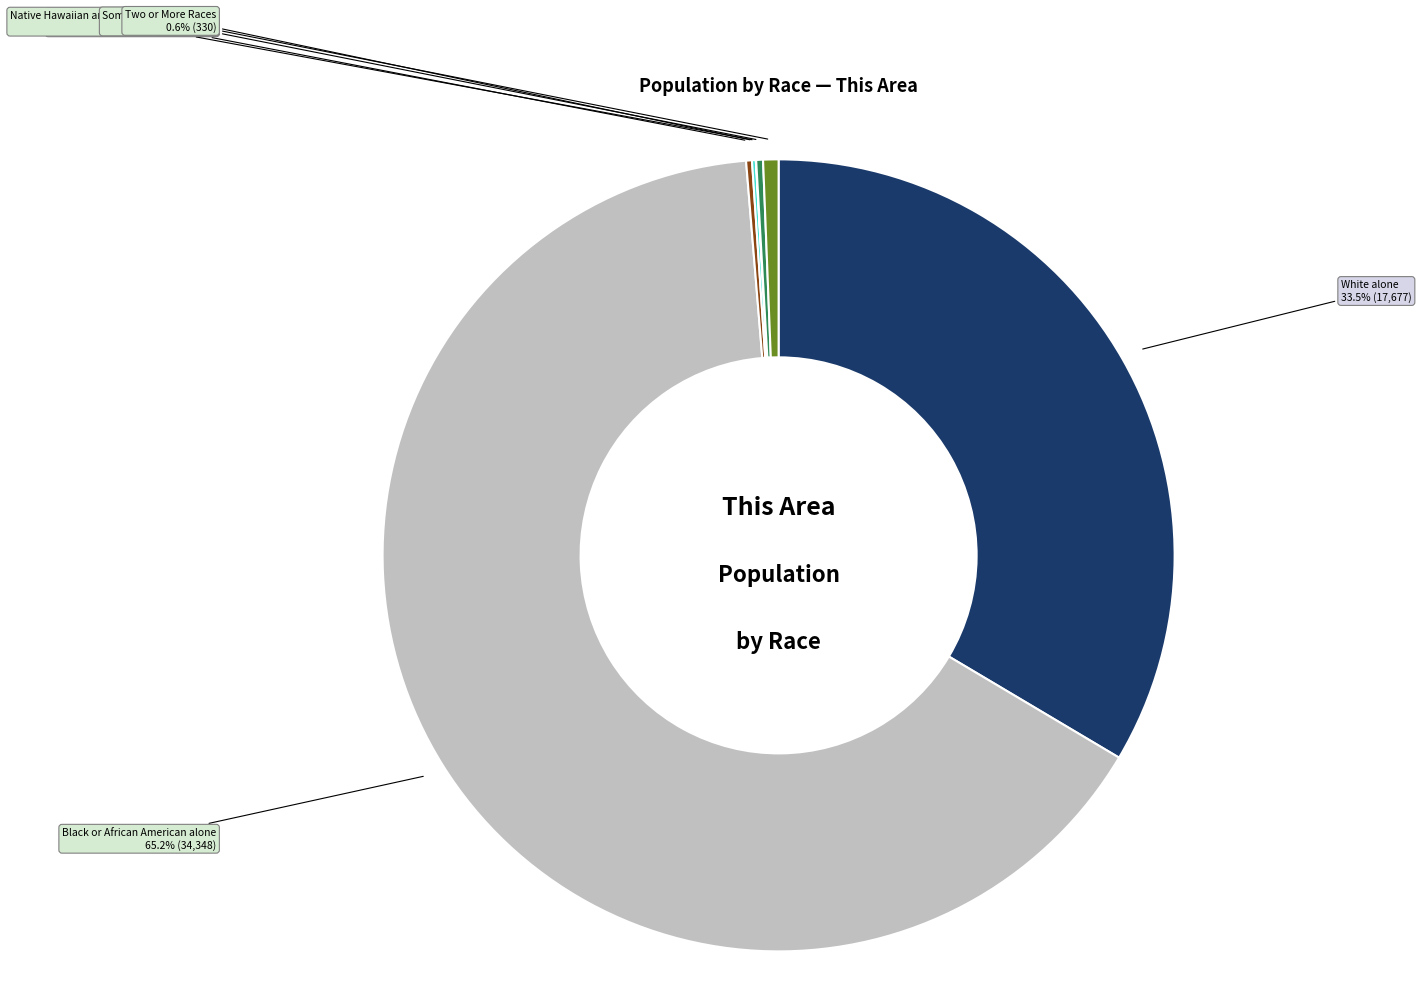

Does any single category account for the majority?

Yes